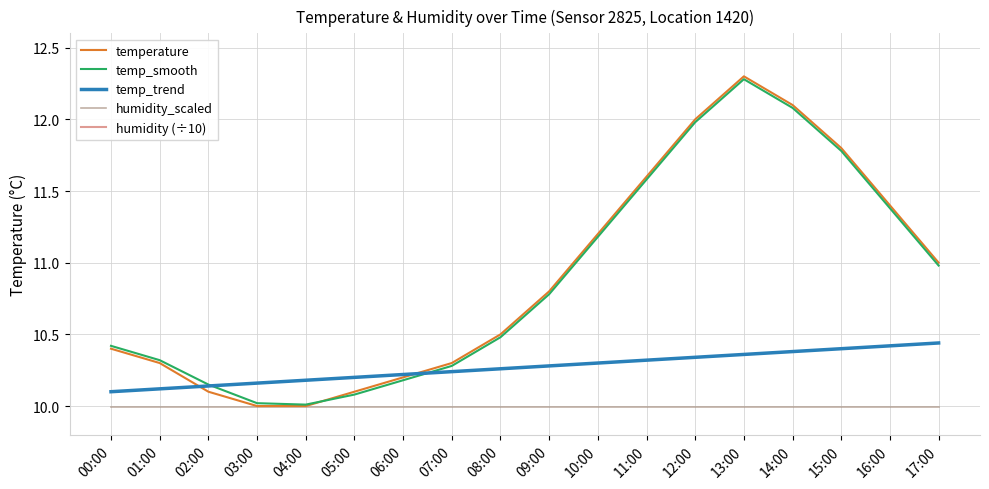

True or false: temp_trend has a value of 10.4 at 16:00.

True